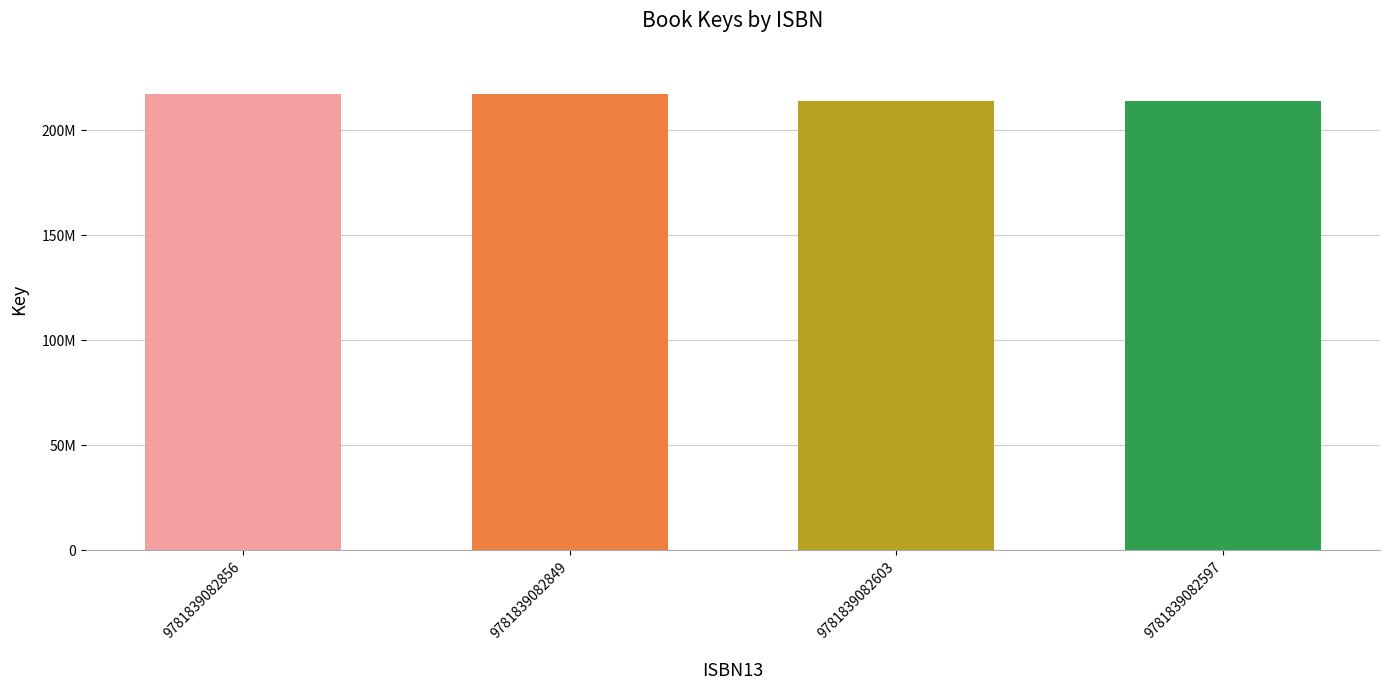

Read the value at 9781839082856, to the nearest 100.

217568500